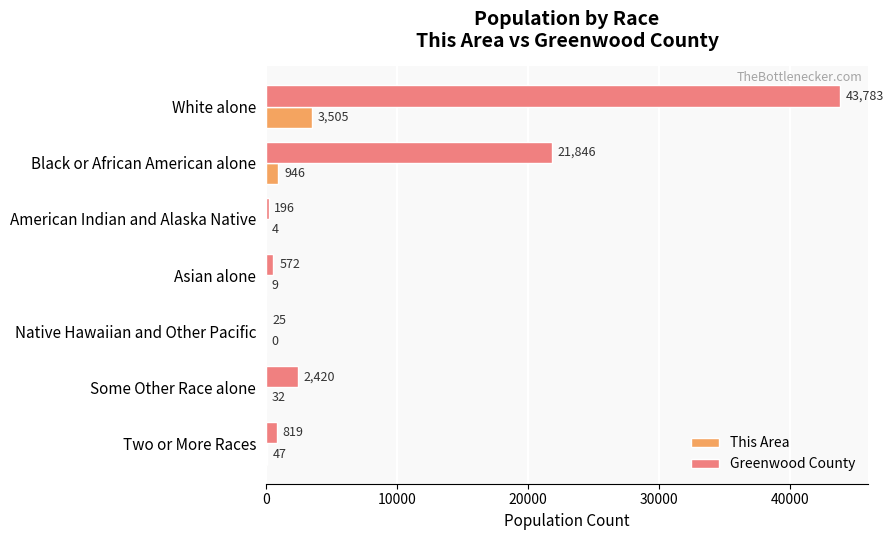

What is the sum of the Greenwood County values at American Indian and Alaska Native and White alone?

43979